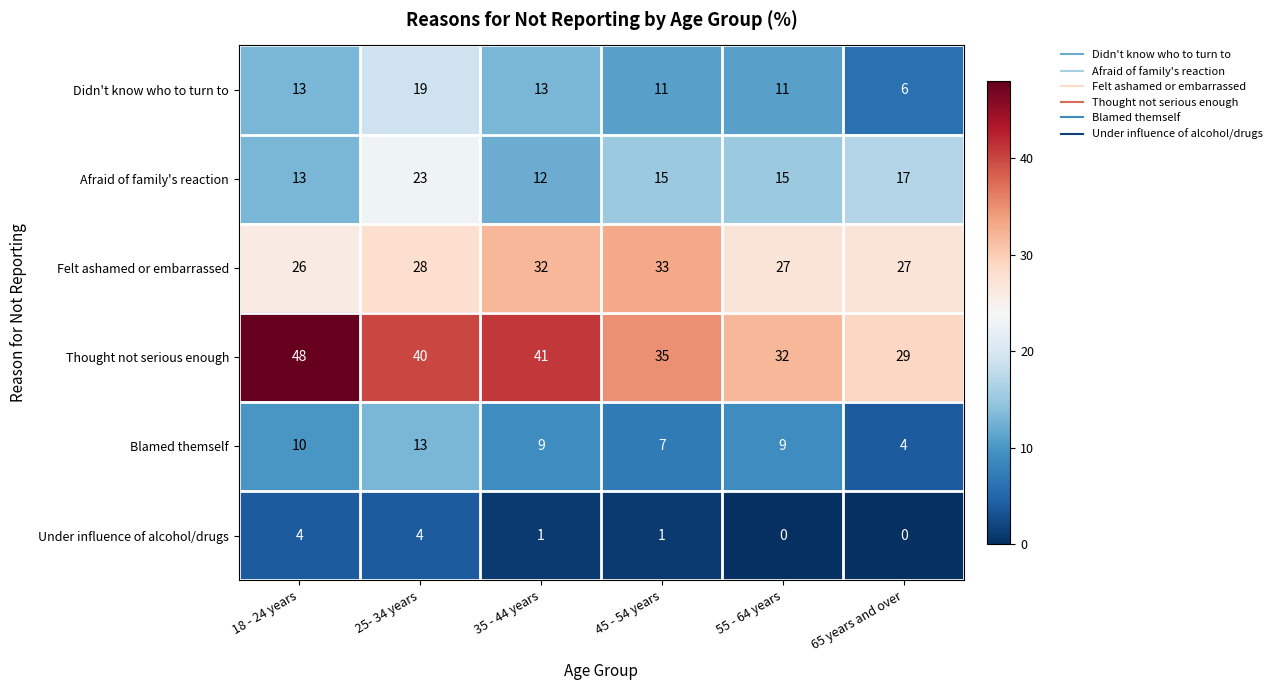

Which series has the largest range (max minus min)?

Thought not serious enough